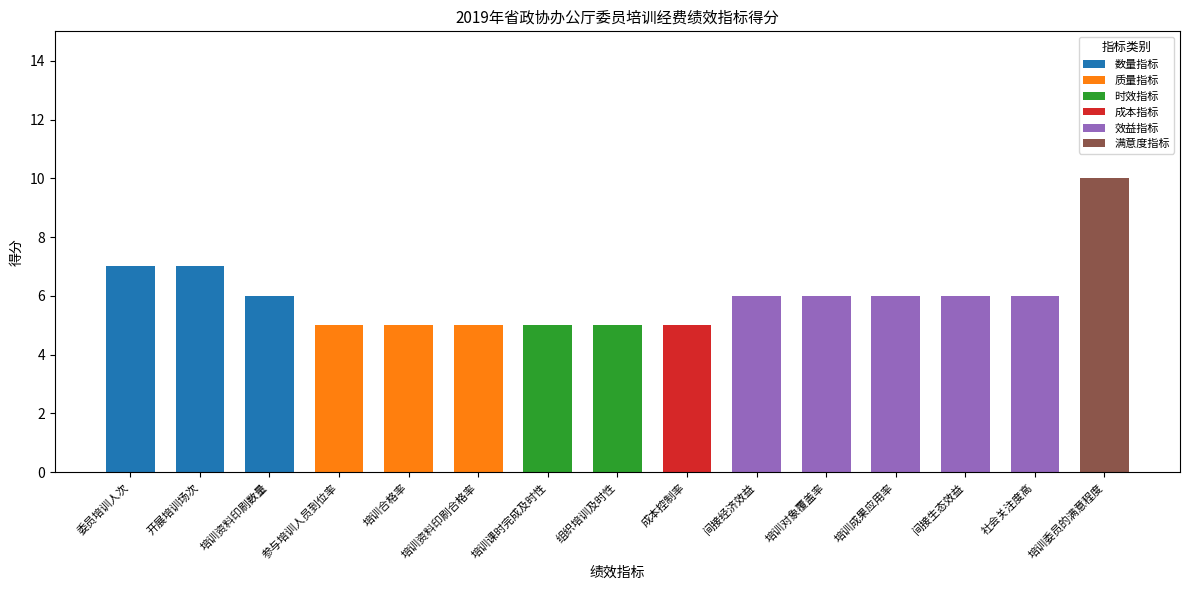

What is the sum of the 数量指标 values at 培训成果应用率 and 培训资料印刷数量?

6